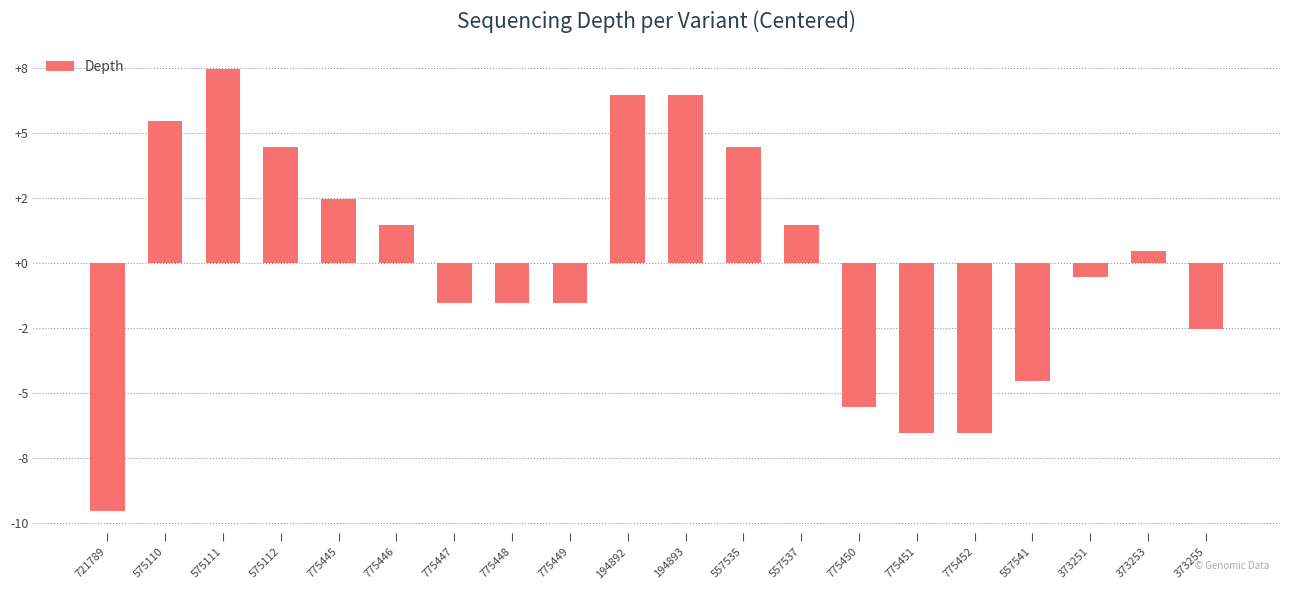

Does the chart contain stacked bars?

No